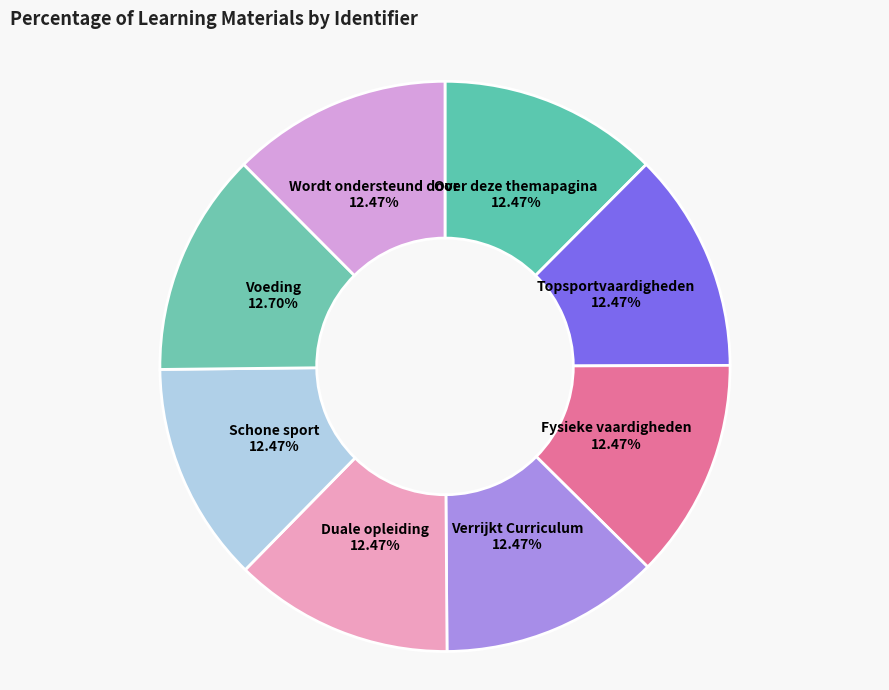

Does any single category account for the majority?

No